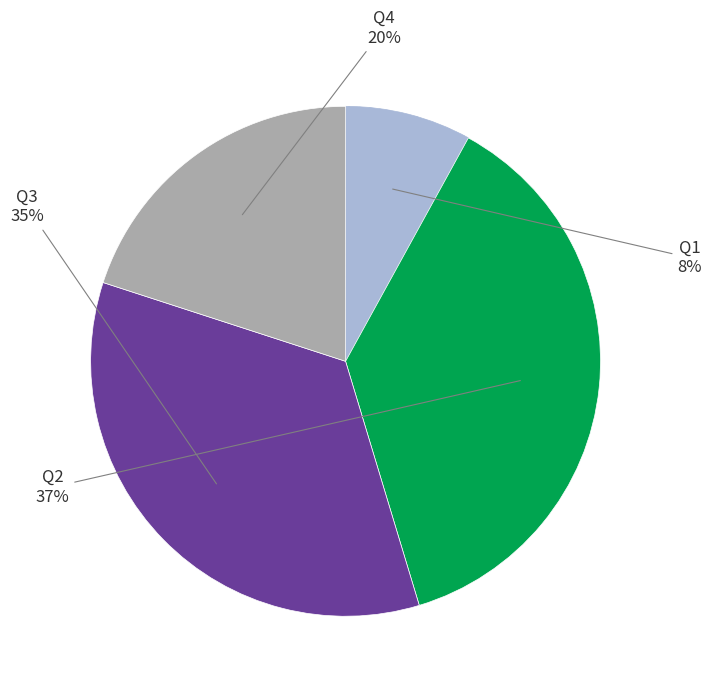

Is there a majority slice in this chart?

No